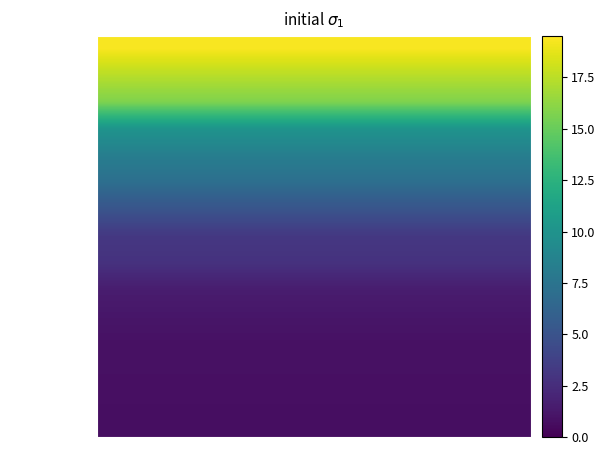

What is the greatest value displayed?

19.3